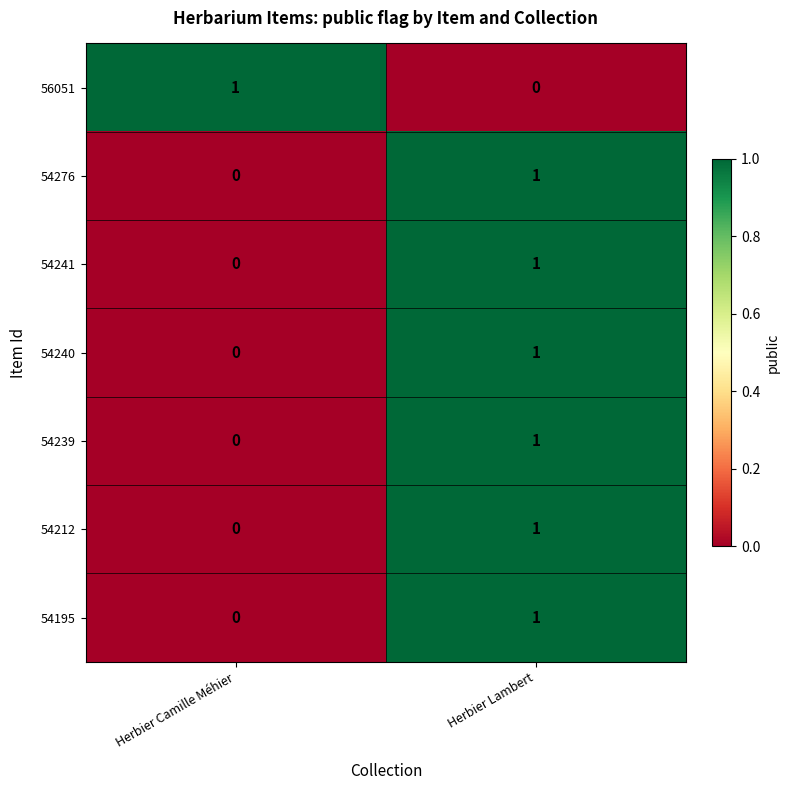

Reading left to right, list all the values displayed in this chart.

56051: 1	0
54276: 0	1
54241: 0	1
54240: 0	1
54239: 0	1
54212: 0	1
54195: 0	1